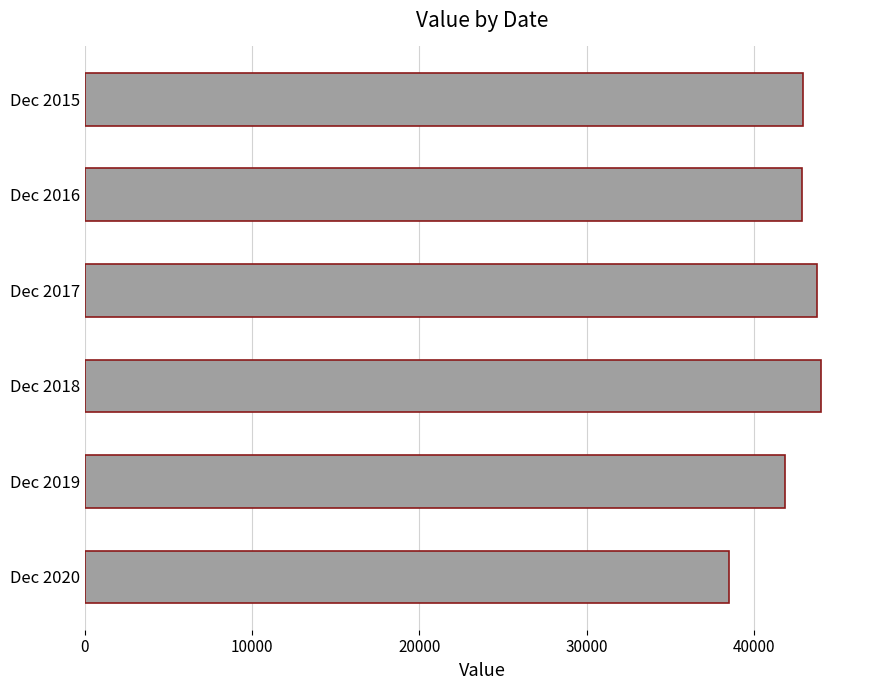

Read the value at Dec 2017, to the nearest 10.

43800